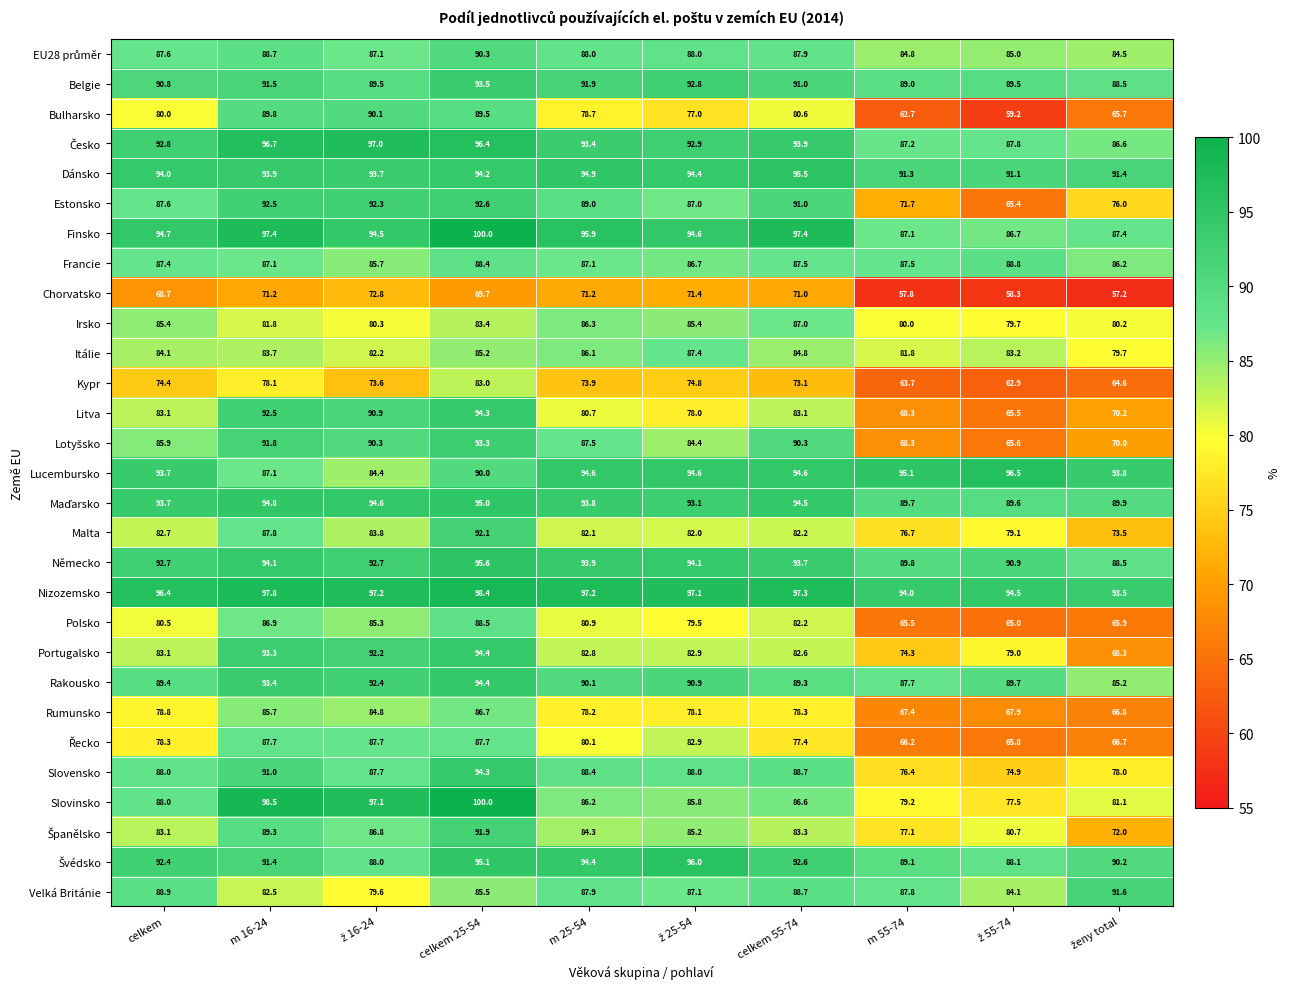

True or false: Polsko has a value of 80.9 at m 25-54.

True